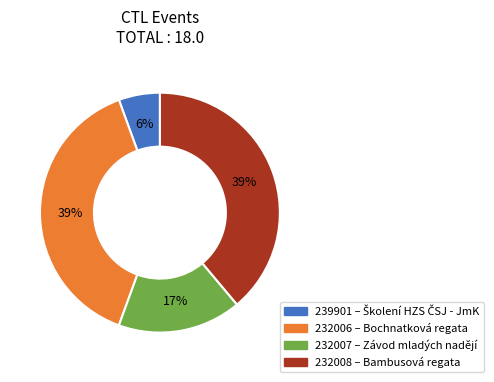

To the nearest percent, what is the average slice percentage?

25%